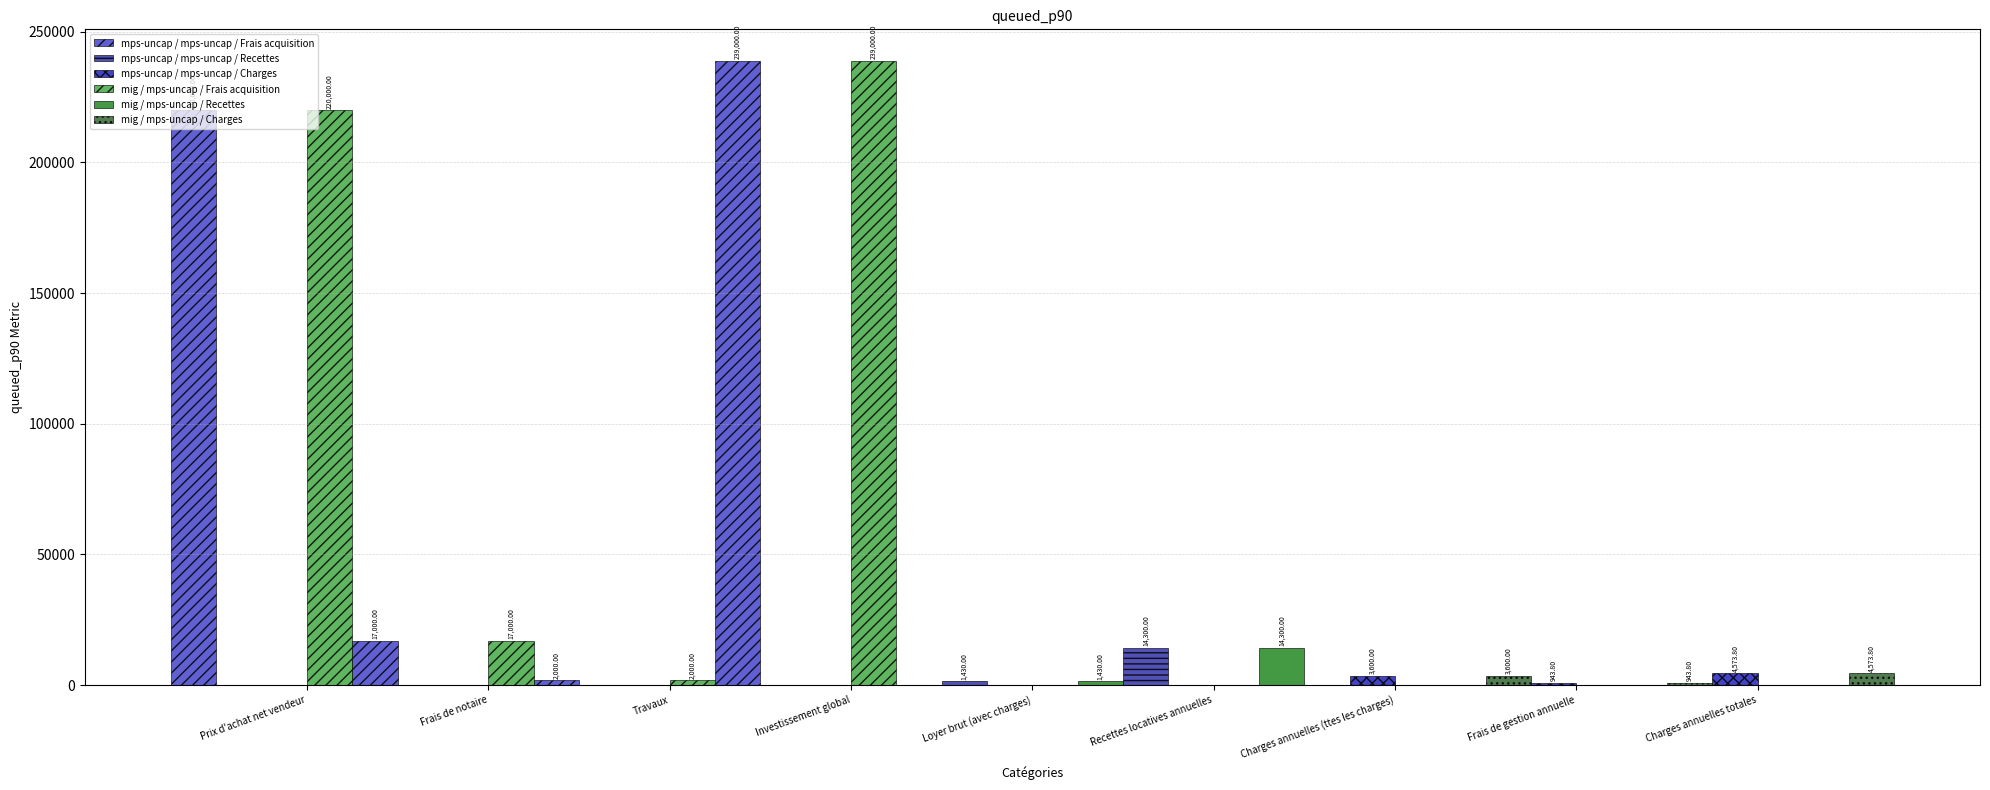

What is the sum of all mps-uncap / mps-uncap / Frais acquisition values?

478000.0